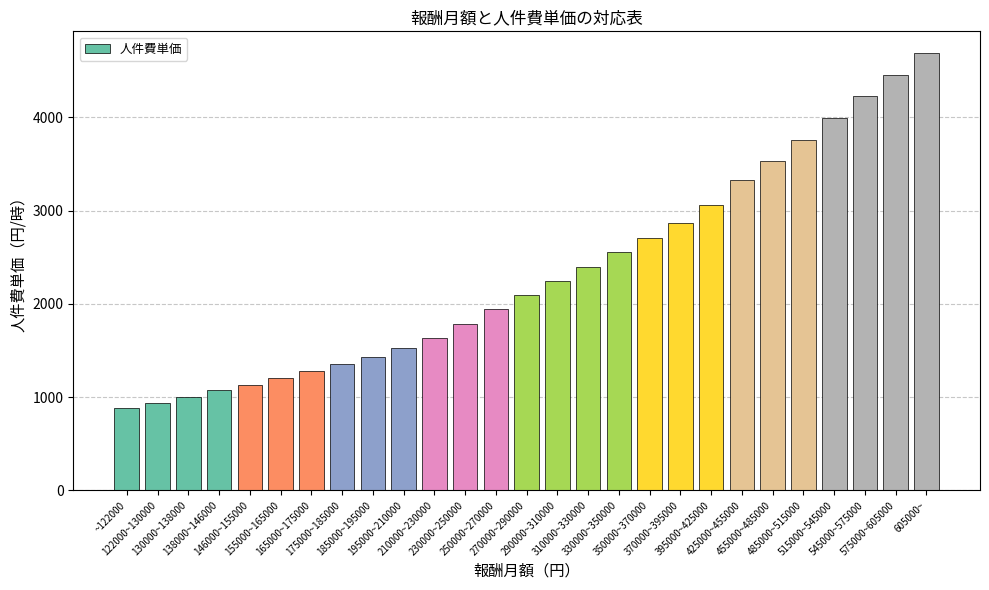

Does the chart contain stacked bars?

No